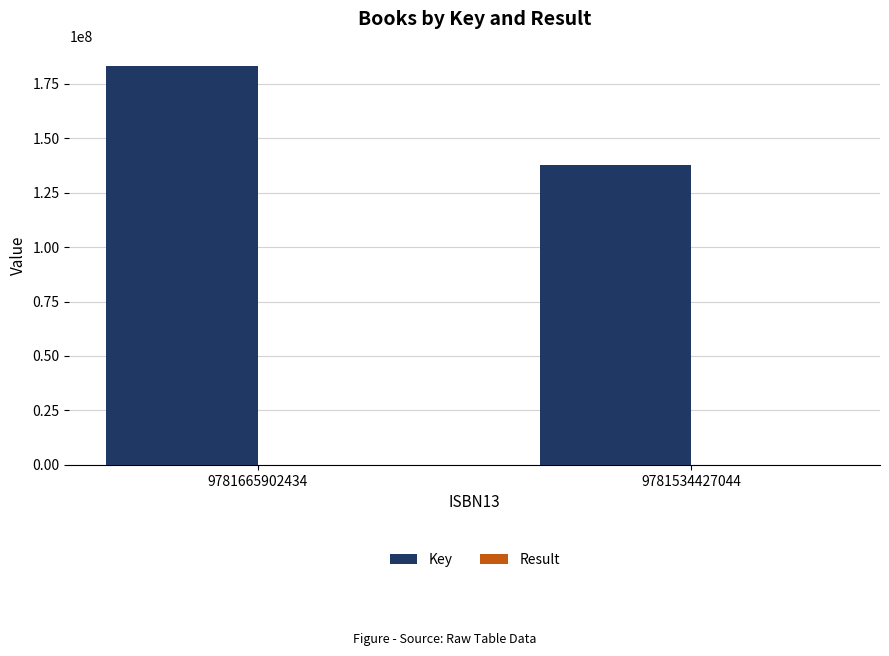

The Key series shows 137736365 at 9781534427044. True or false?

True